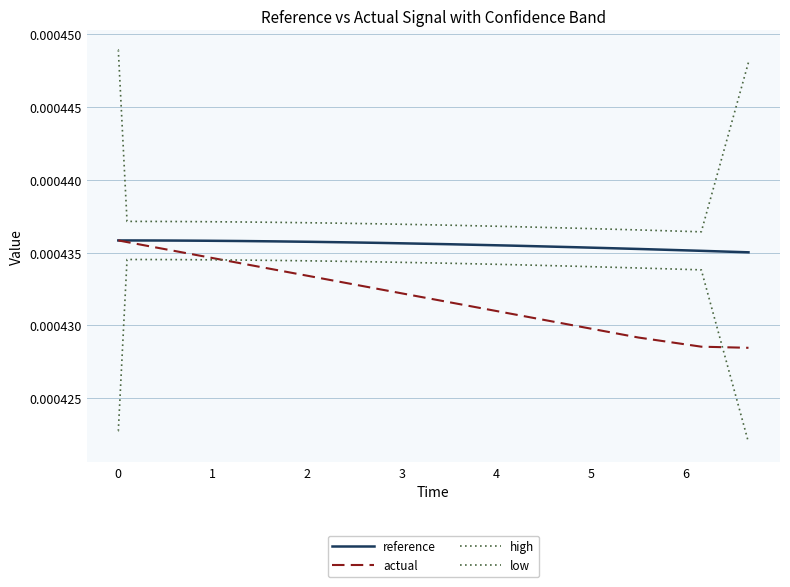

How many low values are between 0 and 1?

24